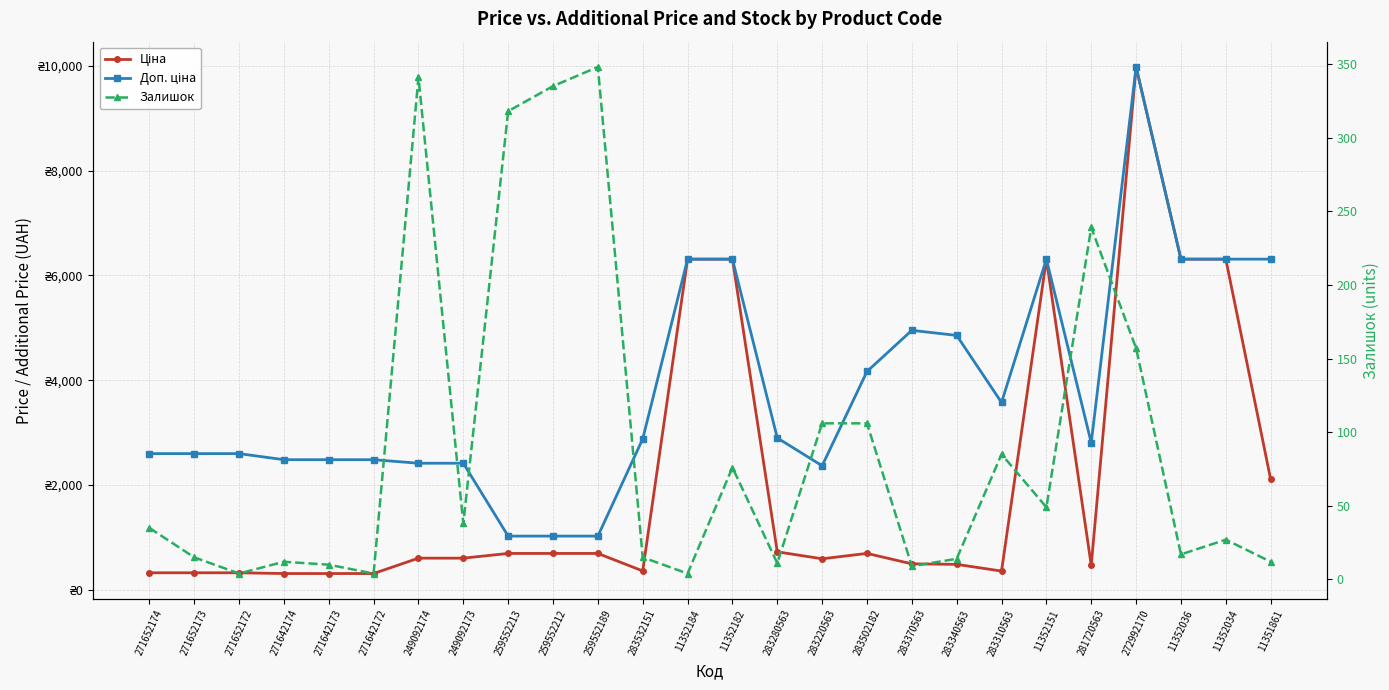

What are all the series names shown in the legend?

Ціна, Доп. ціна, Залишок